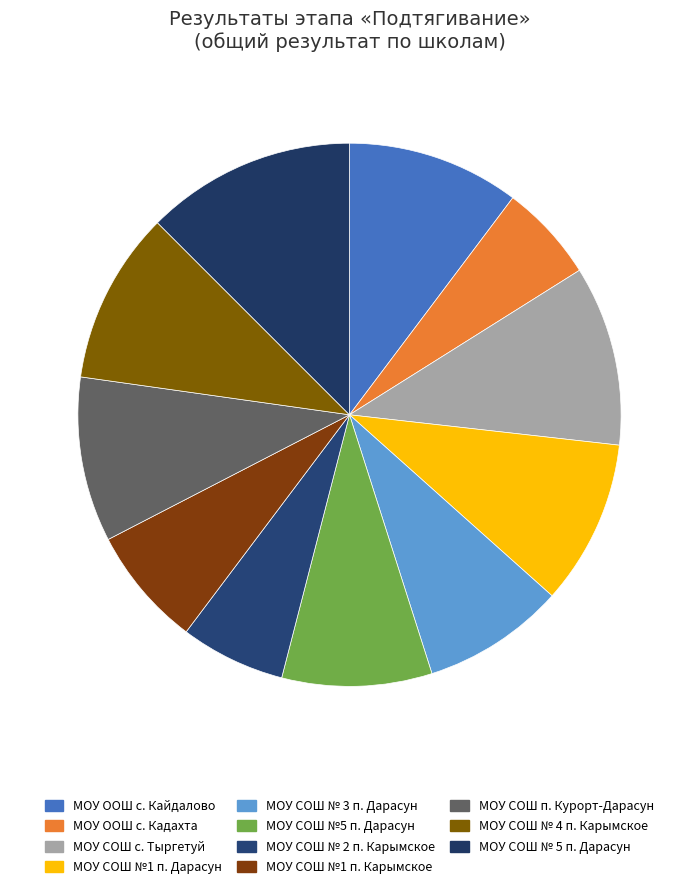

Does МОУ ООШ с. Кайдалово account for over 50% of the chart?

No